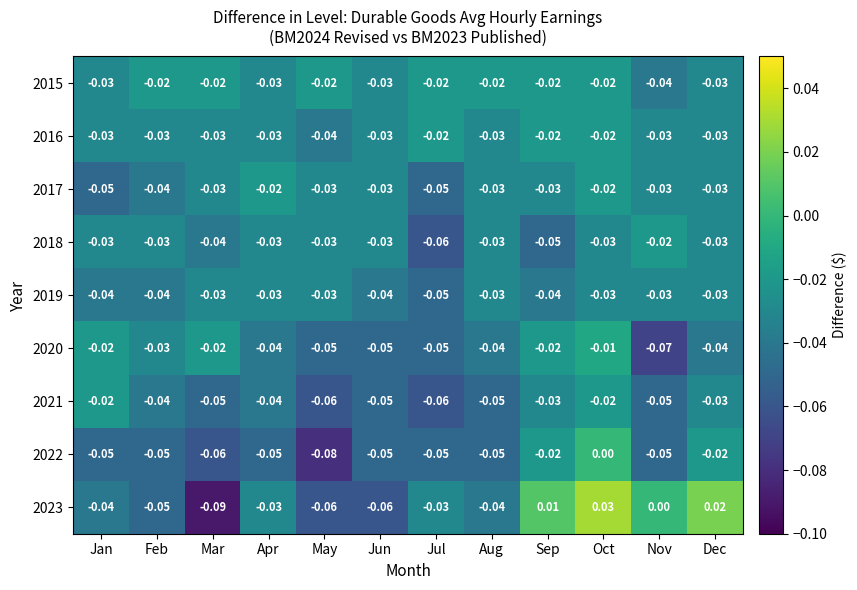

Is the value of 2023 at Feb greater than the value of 2022 at Dec?

No